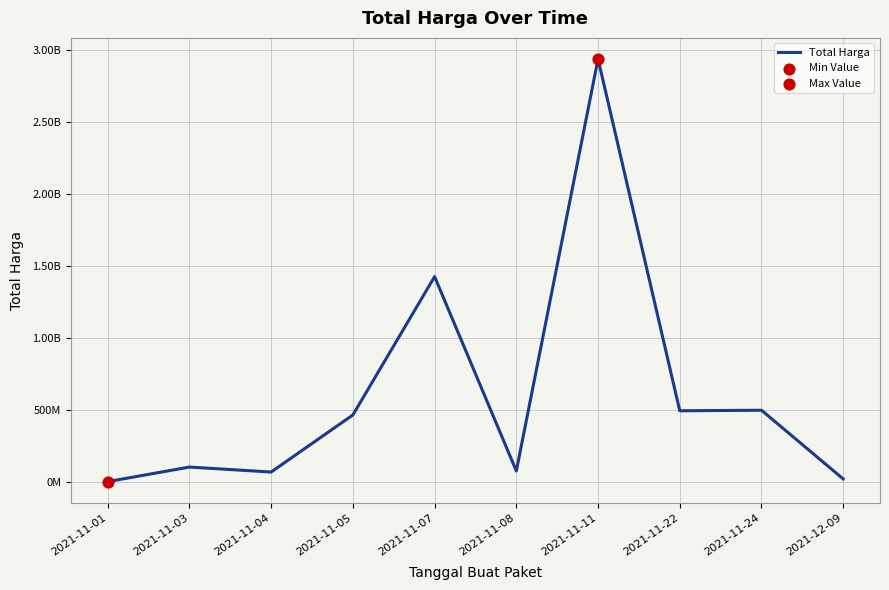

Between 2021-11-03 and 2021-11-07, which is larger?

2021-11-07